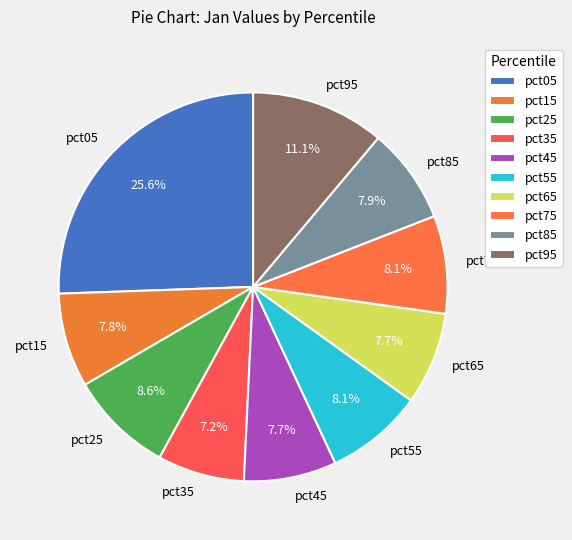

Which slice is the largest?

pct05